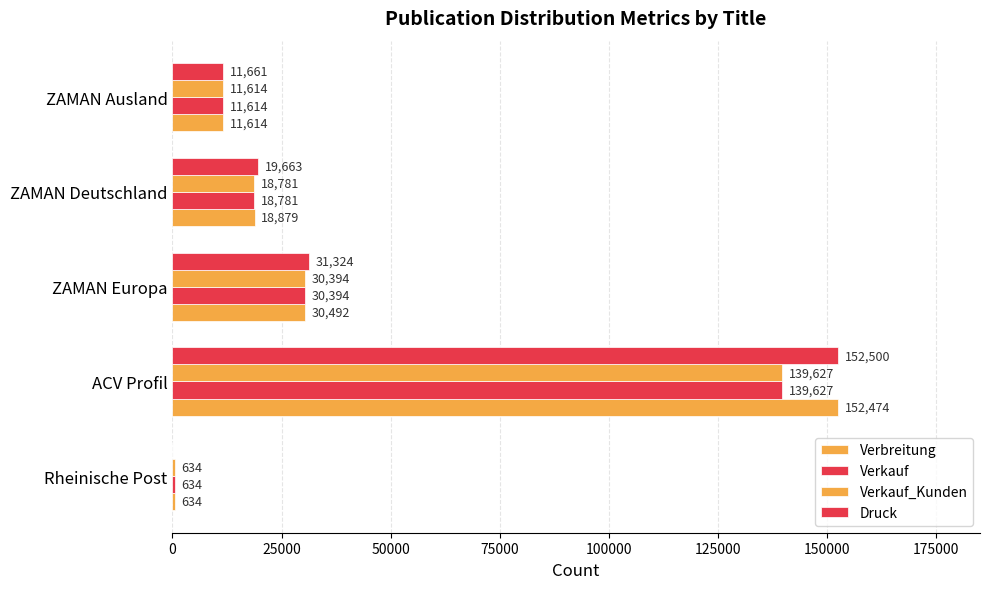

How many values in Druck are above zero?

4